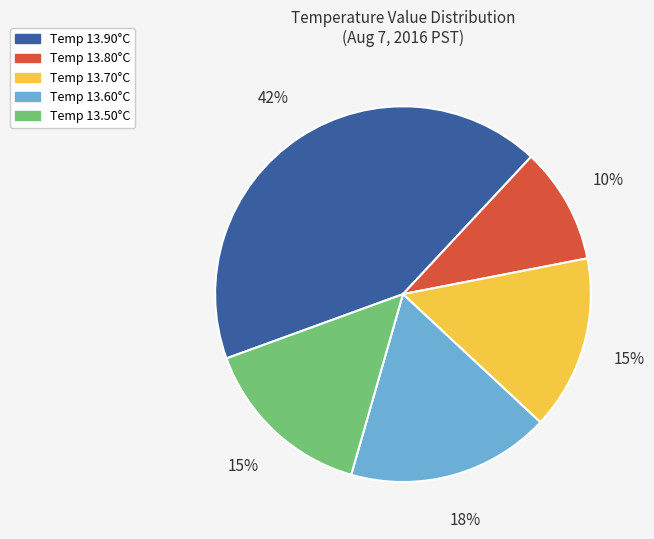

To the nearest percent, what is the average slice percentage?

20%